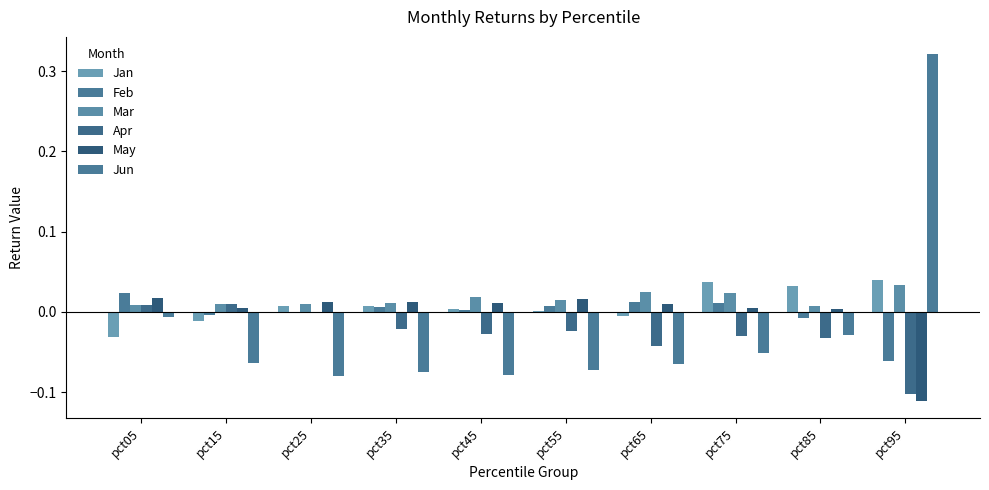

Is it true that Feb equals 0.0 at pct65?

False